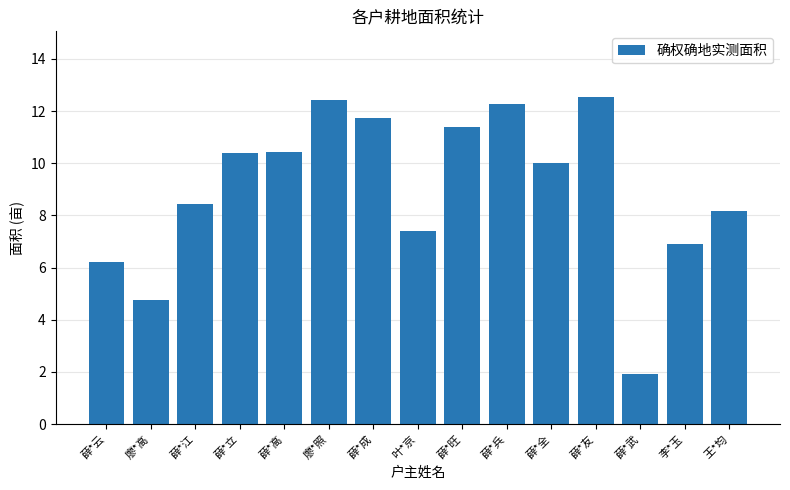

Between 薛*武 and 廖*高, which is larger?

廖*高